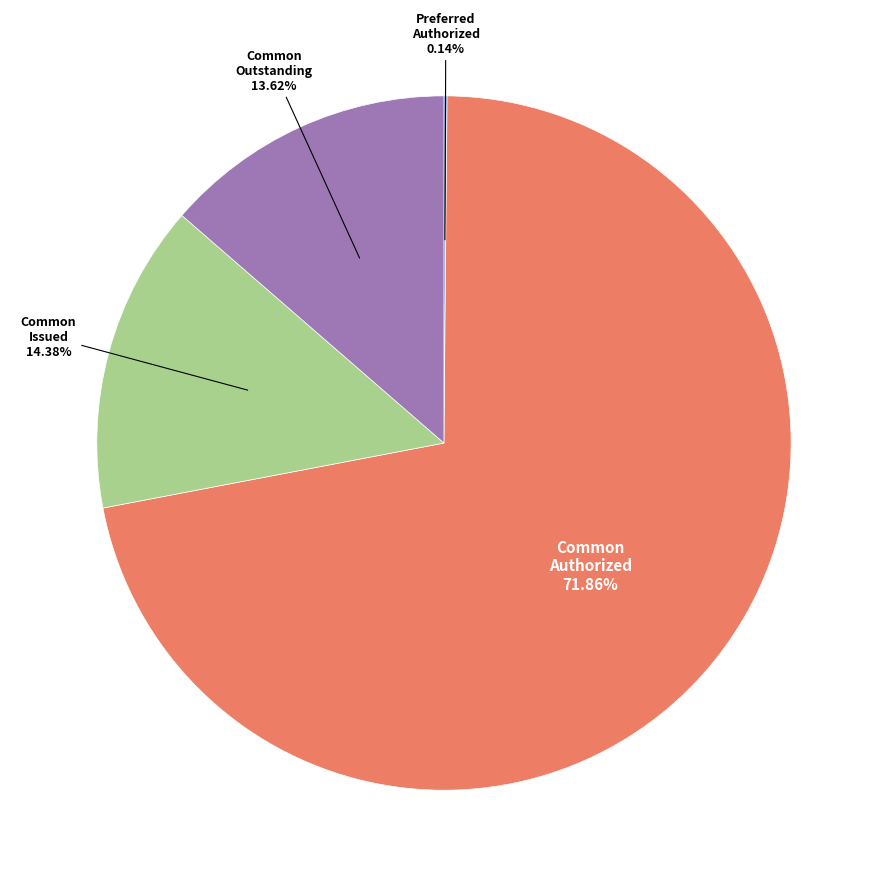

Is there any slice that represents more than half of the pie?

Yes